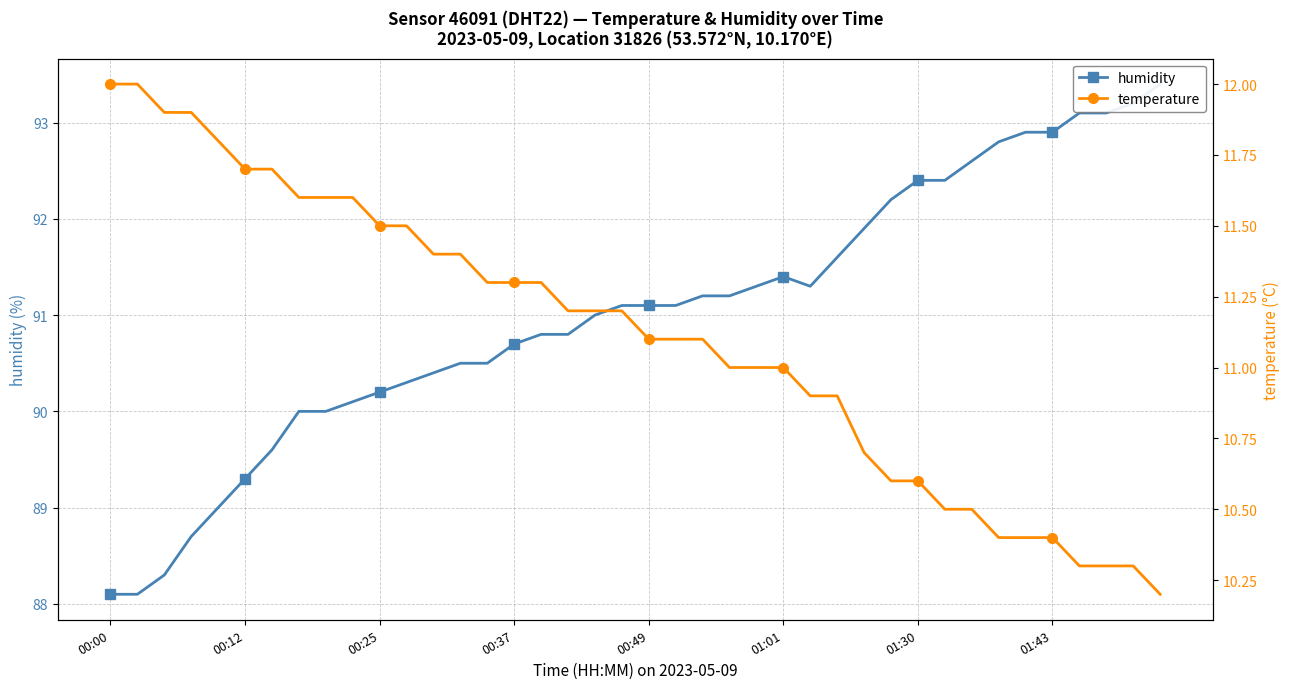

True or false: temperature and humidity intersect in this chart.

False